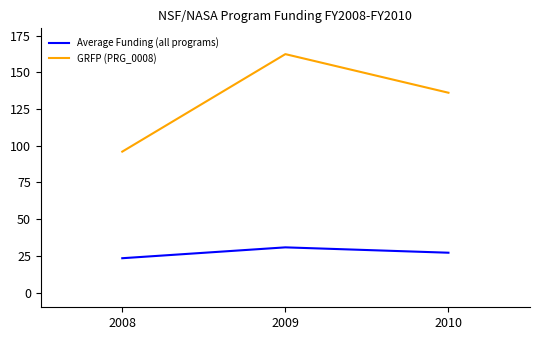

Is the value of GRFP (PRG_0008) at 2010 greater than the value of Average Funding (all programs) at 2010?

Yes